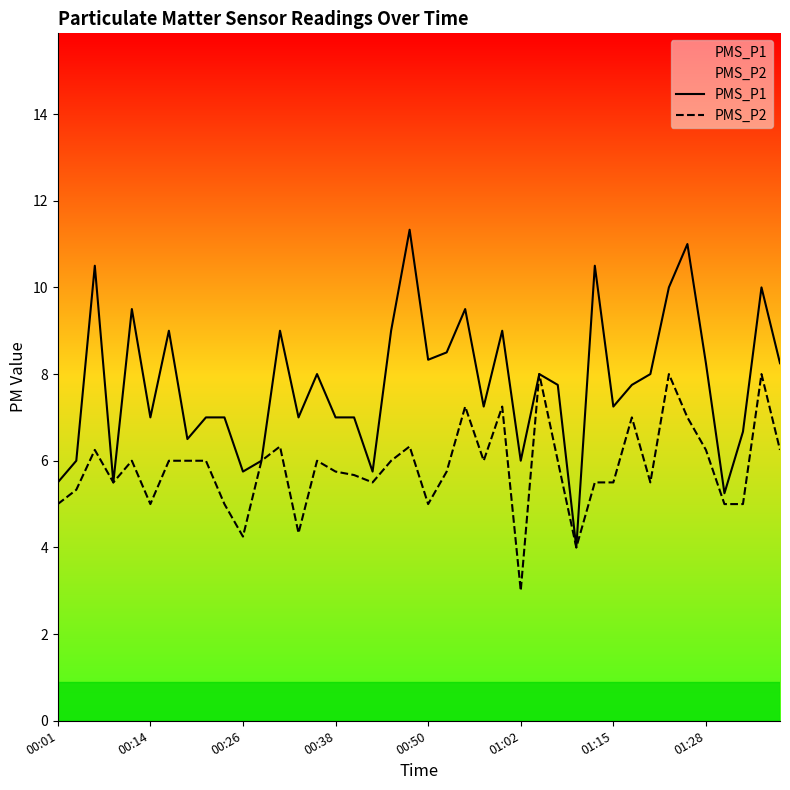

Rank the series by their average value, from highest to lowest.

PMS_P1, PMS_P2